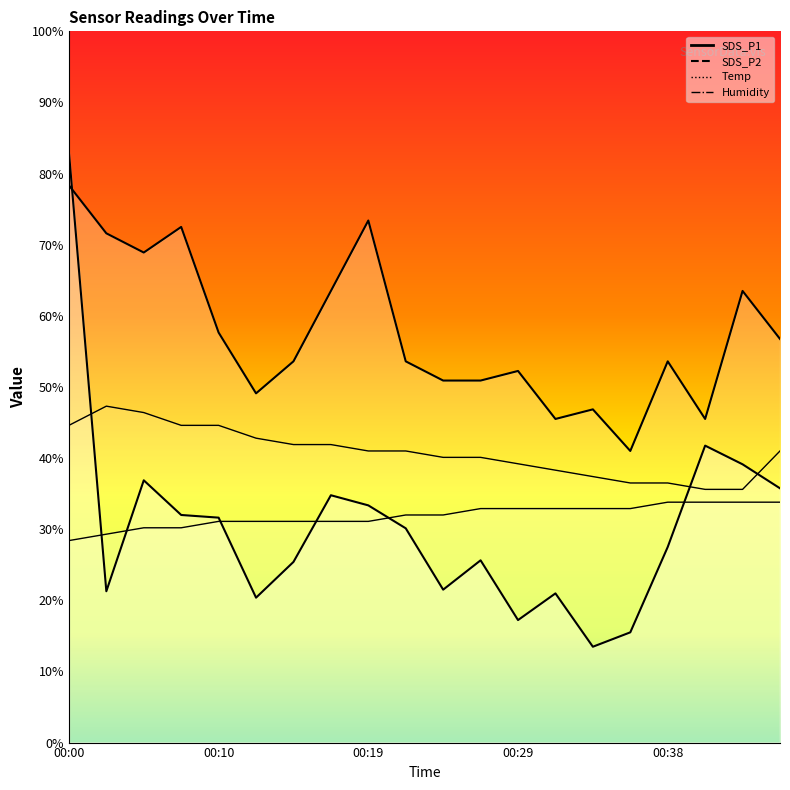

What are all the series names shown in the legend?

SDS_P1, SDS_P2, Temp, Humidity